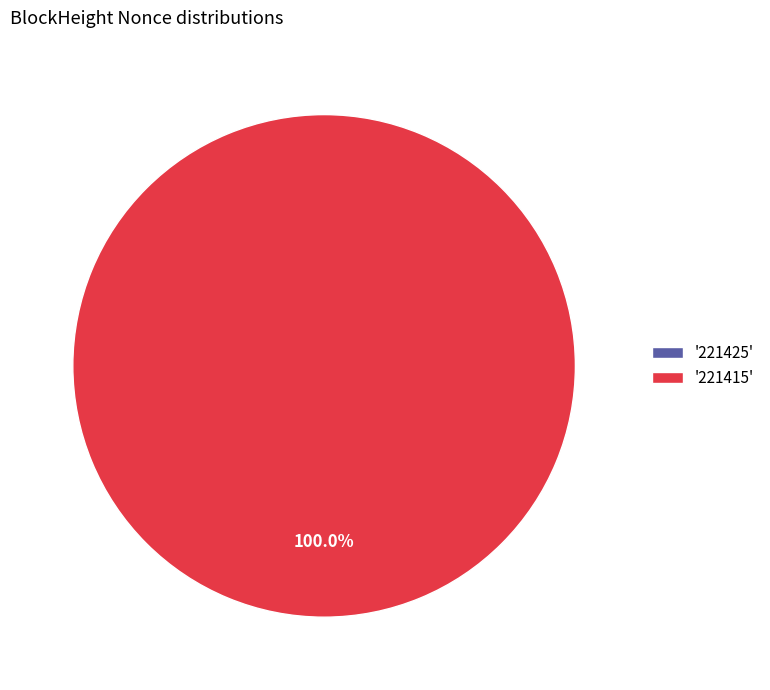

What is the largest slice in the pie chart?

221415